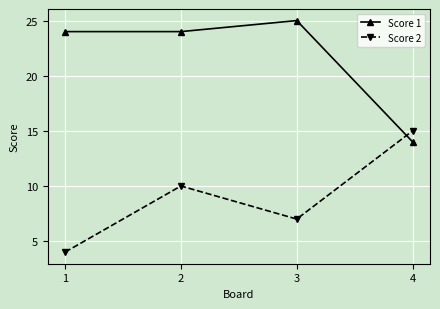

Reading left to right, extract all data points from this chart.

Score 1: 24	24	25	14
Score 2: 4	10	7	15